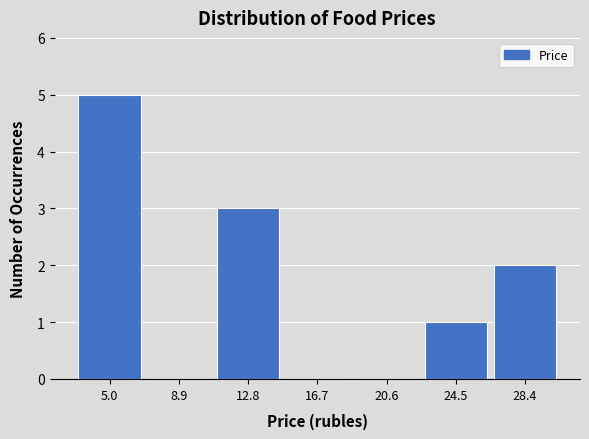

Reading left to right, list every bar in this chart as the range it spans on the x-axis followed by its height. Neither the bar edges nor the heights are printed on the chart, so give them approximately, as read against the axes.

3.0 to 7.0: 5
7.0 to 11.0: 0
11.0 to 14.5: 3
14.5 to 18.5: 0
18.5 to 22.5: 0
22.5 to 26.5: 1
26.5 to 30.5: 2